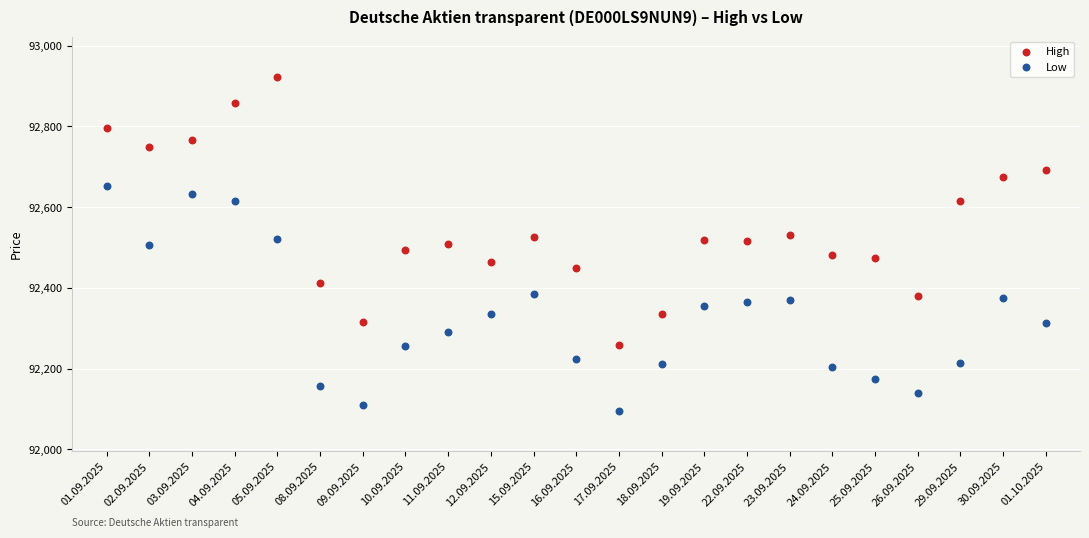

Which series contains the highest Y value?

High